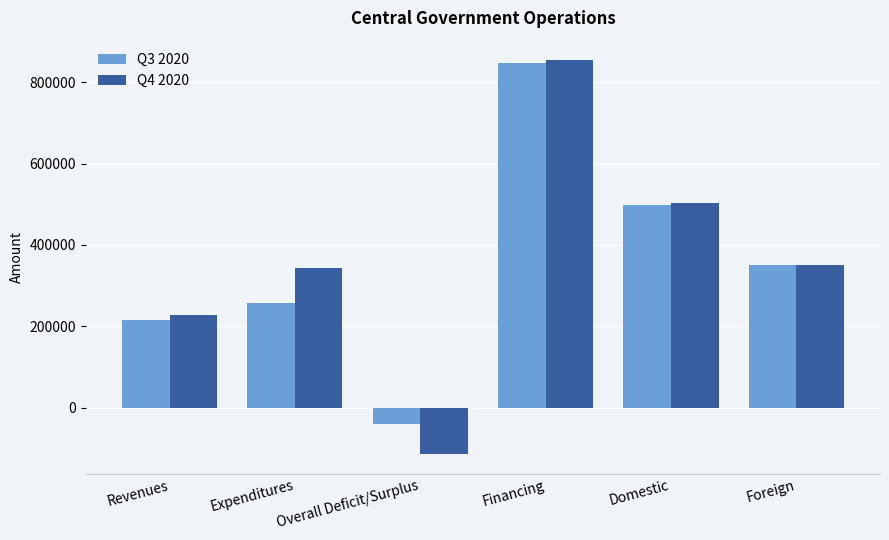

The value of Q3 2020 at Revenues is 215577.0. True or false?

True